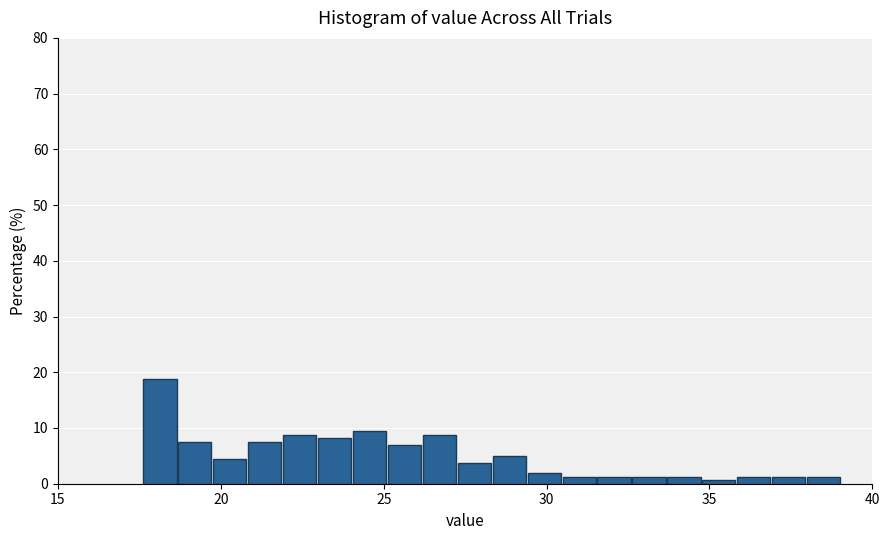

Around what value on the x-axis is the tallest bar? Give the approximate position of its centre, as read against the axis.

18.0